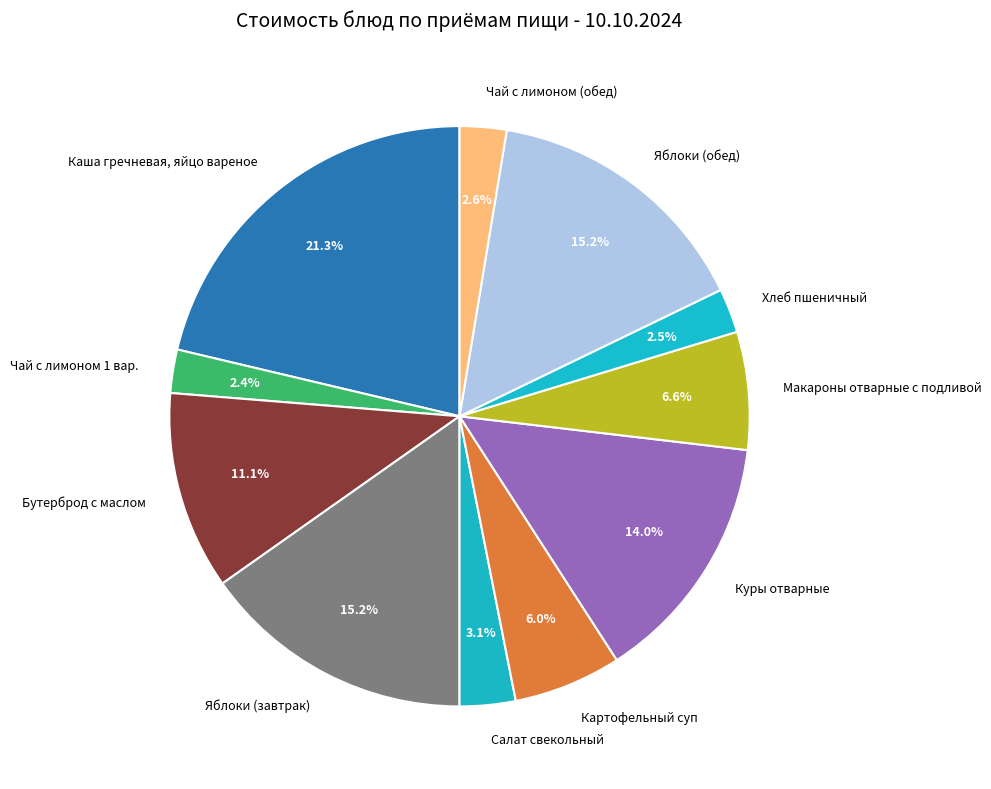

The Яблоки (завтрак) slice represents 15% of the pie. True or false?

True